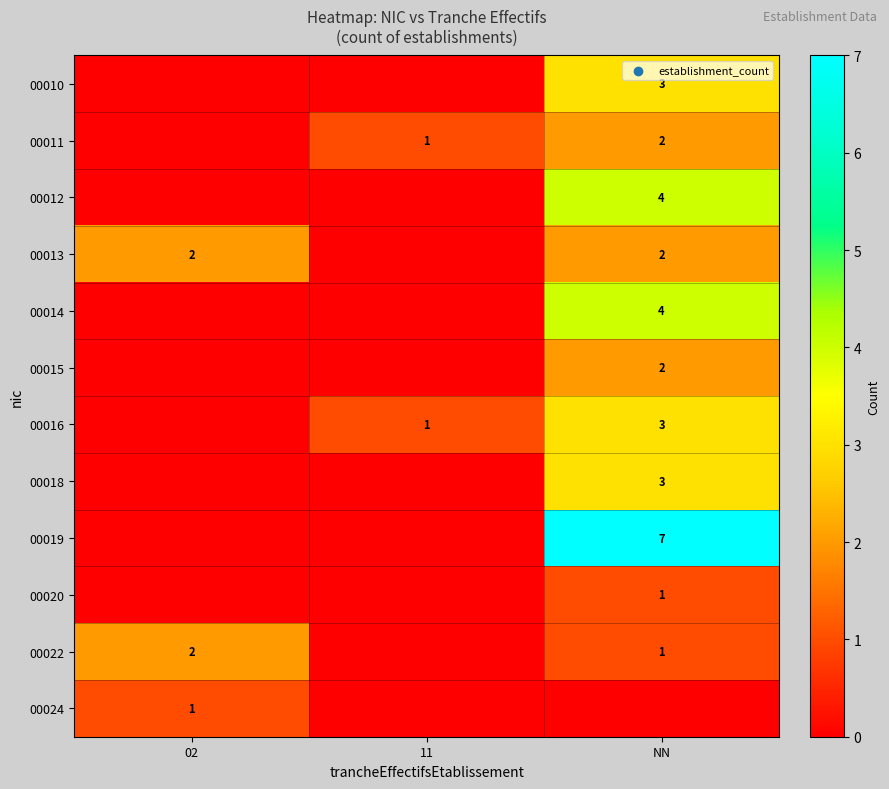

The 00012 series shows 4 at NN. True or false?

True